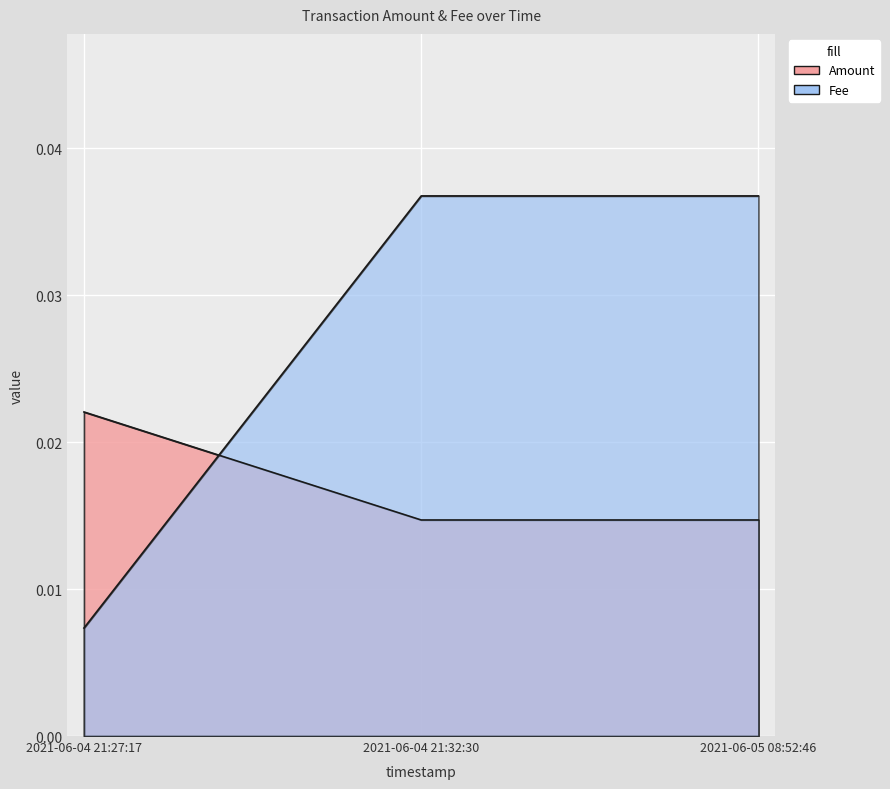

Reading right to left, transcribe all the data shown in this chart.

Amount: 2021-06-05 08:52:46=0.0	2021-06-04 21:32:30=0.0	2021-06-04 21:27:17=0.0
Fee: 2021-06-05 08:52:46=0.0	2021-06-04 21:32:30=0.0	2021-06-04 21:27:17=0.0